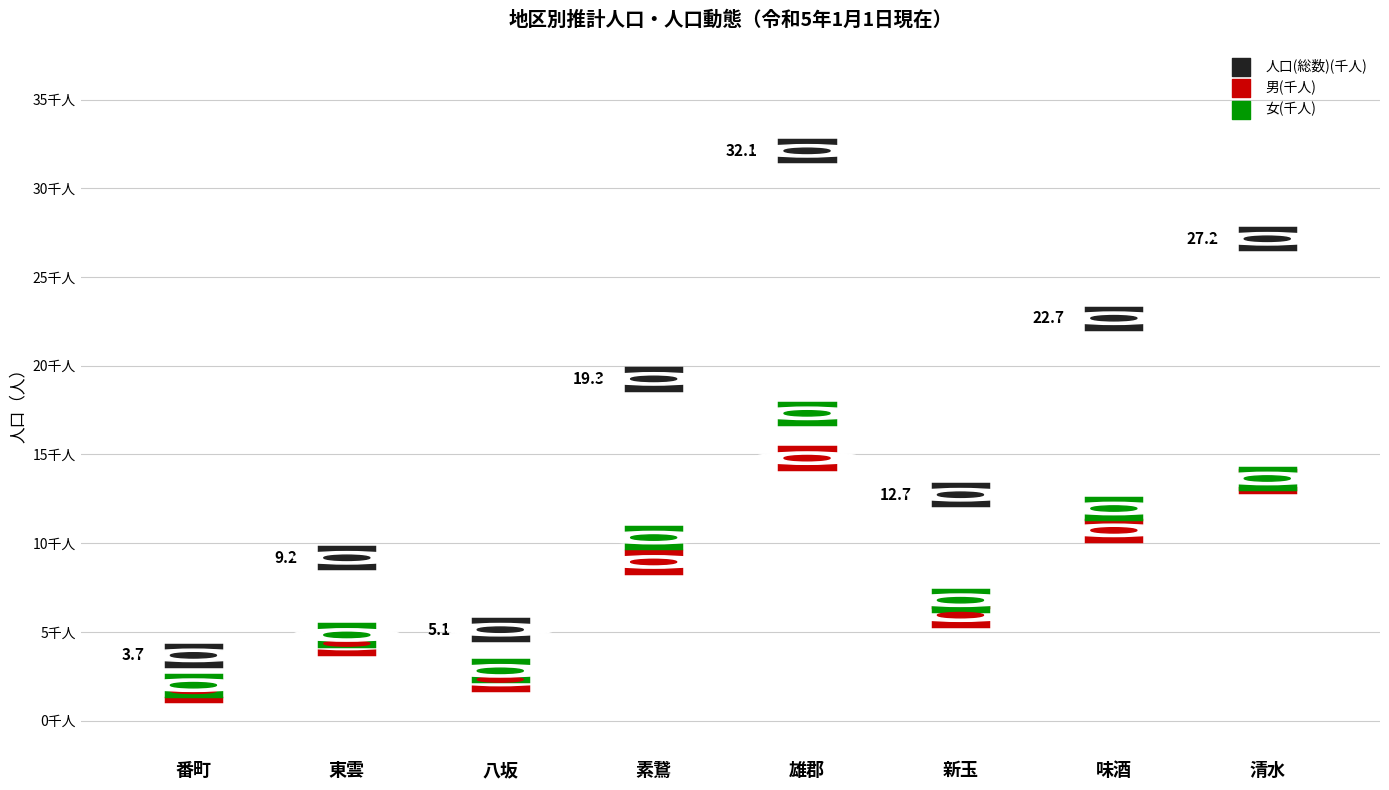

Which series has the largest Y range (max minus min)?

人口(総数)